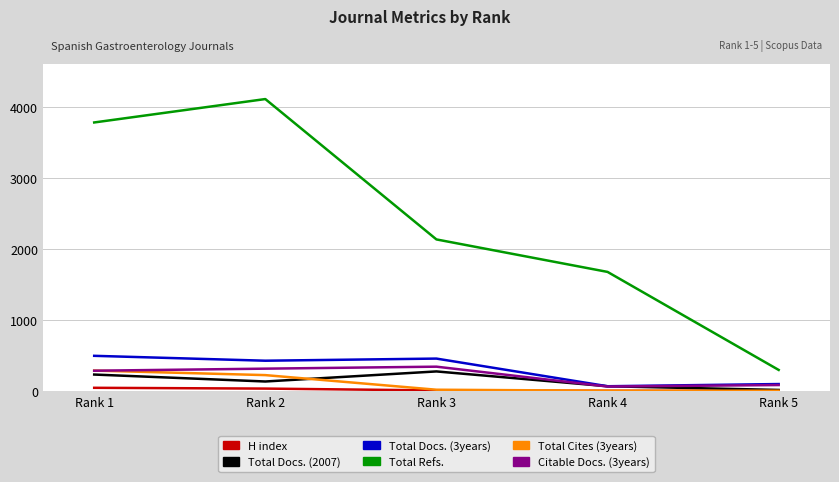

What is the approximate value of Total Cites (3years) at Rank 2?

223